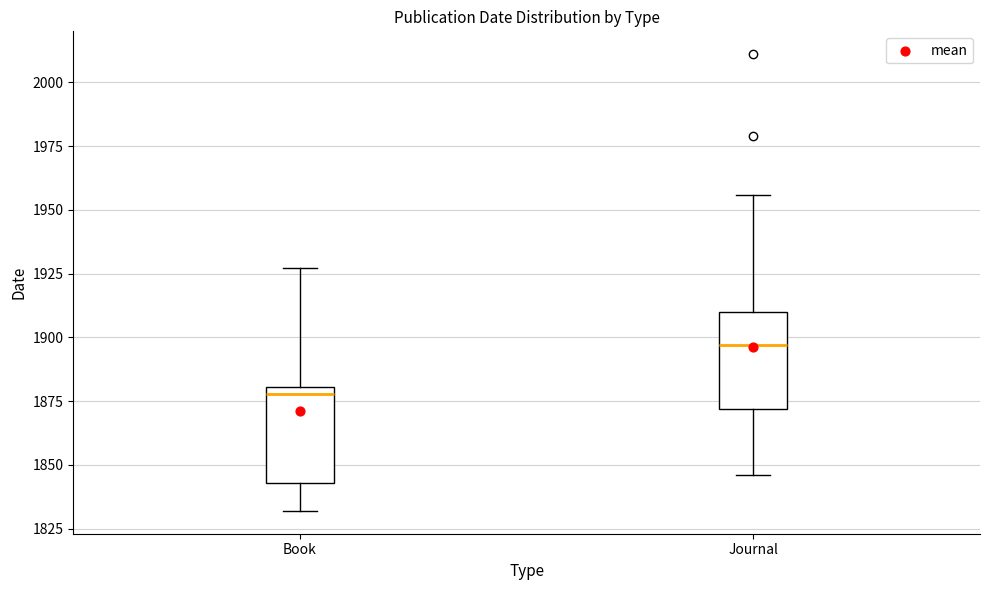

Reading left to right, read every box against the y-axis: the position of its median line, the range the box covers, and the ends of its whiskers. The values are not printed on the chart, so give them approximately, as read against the axis.

Book: median 1880 (just below the box's upper edge), box 1845 to 1880, whiskers 1830 to 1925
Journal: median 1895, box 1870 to 1910, whiskers 1845 to 1955